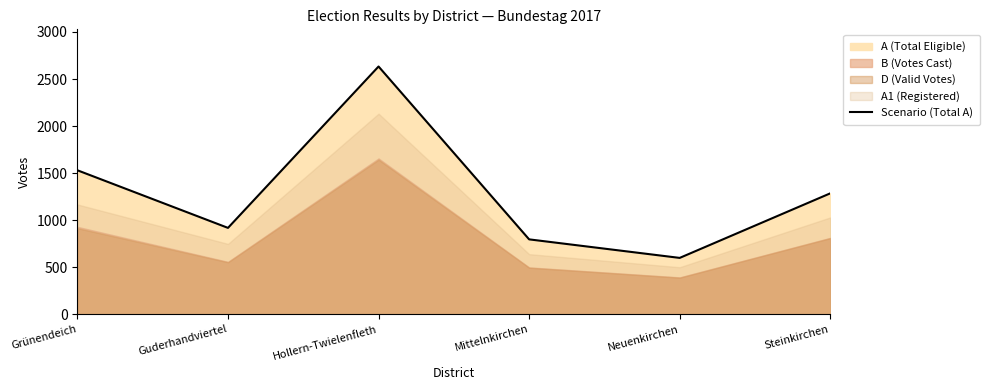

What is the sum of all values?

7761